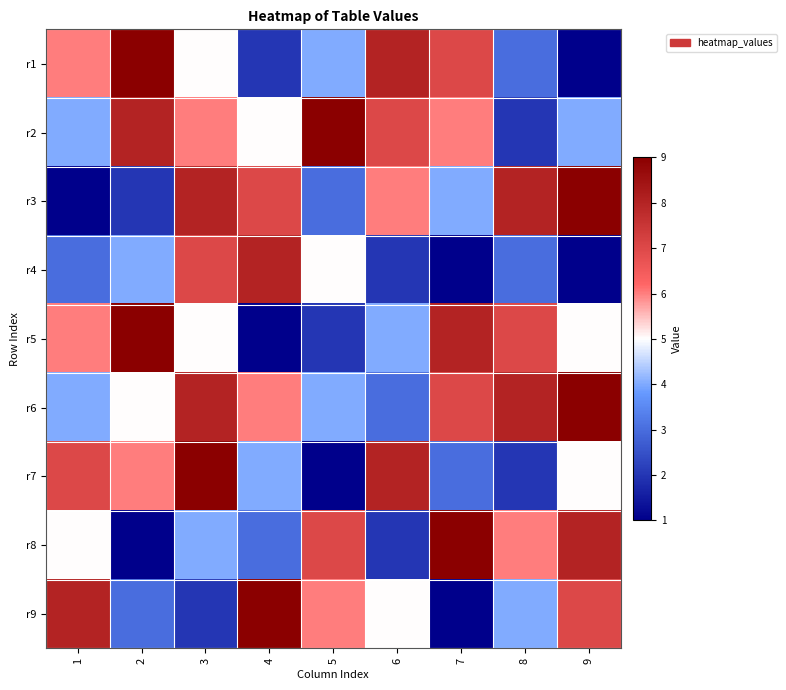

Reading left to right, transcribe all the data shown in this chart.

r1: 1=6	2=9	3=5	4=2	5=4	6=8	7=7	8=3	9=1
r2: 1=4	2=8	3=6	4=5	5=9	6=7	7=6	8=2	9=4
r3: 1=1	2=2	3=8	4=7	5=3	6=6	7=4	8=8	9=9
r4: 1=3	2=4	3=7	4=8	5=5	6=2	7=1	8=3	9=1
r5: 1=6	2=9	3=5	4=1	5=2	6=4	7=8	8=7	9=5
r6: 1=4	2=5	3=8	4=6	5=4	6=3	7=7	8=8	9=9
r7: 1=7	2=6	3=9	4=4	5=1	6=8	7=3	8=2	9=5
r8: 1=5	2=1	3=4	4=3	5=7	6=2	7=9	8=6	9=8
r9: 1=8	2=3	3=2	4=9	5=6	6=5	7=1	8=4	9=7